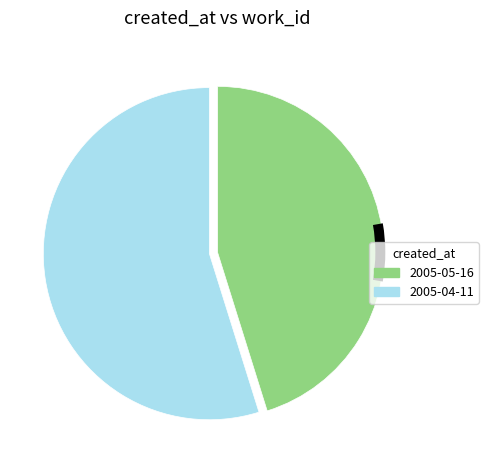

Between 2005-05-16 and 2005-04-11, which is larger?

2005-04-11